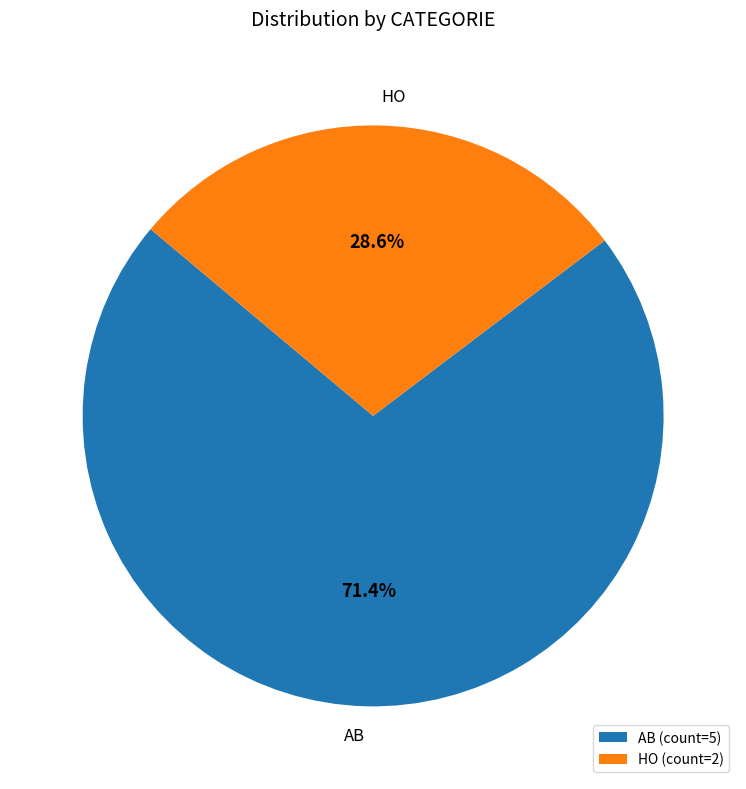

What is the ratio of the value at HO to the value at AB?

0.4